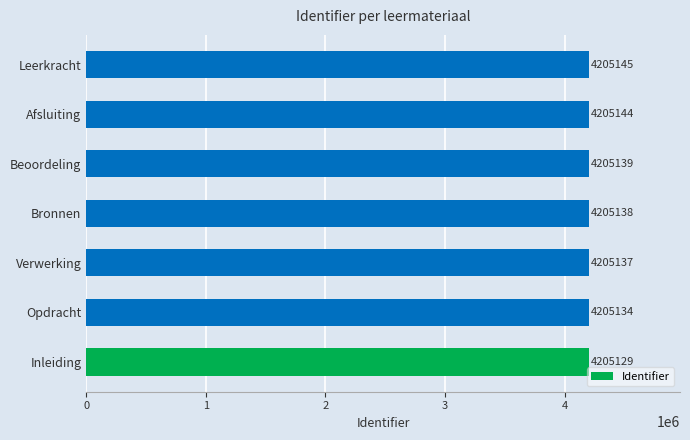

List the labels in order of value, smallest first.

Inleiding, Opdracht, Verwerking, Bronnen, Beoordeling, Afsluiting, Leerkracht